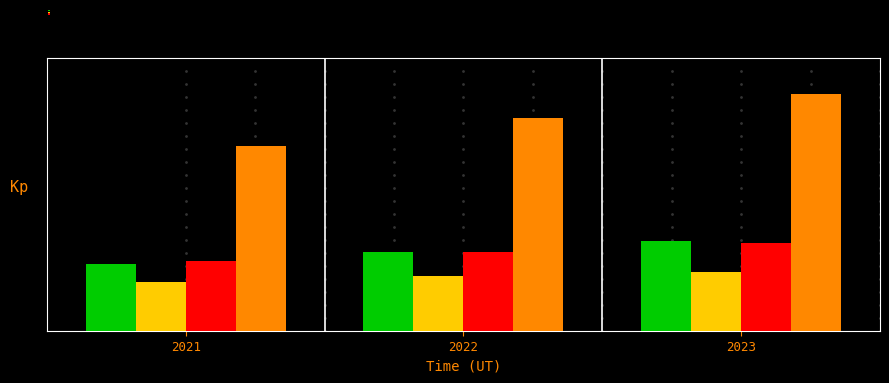

Are the bars grouped side by side (vs. stacked)?

Yes